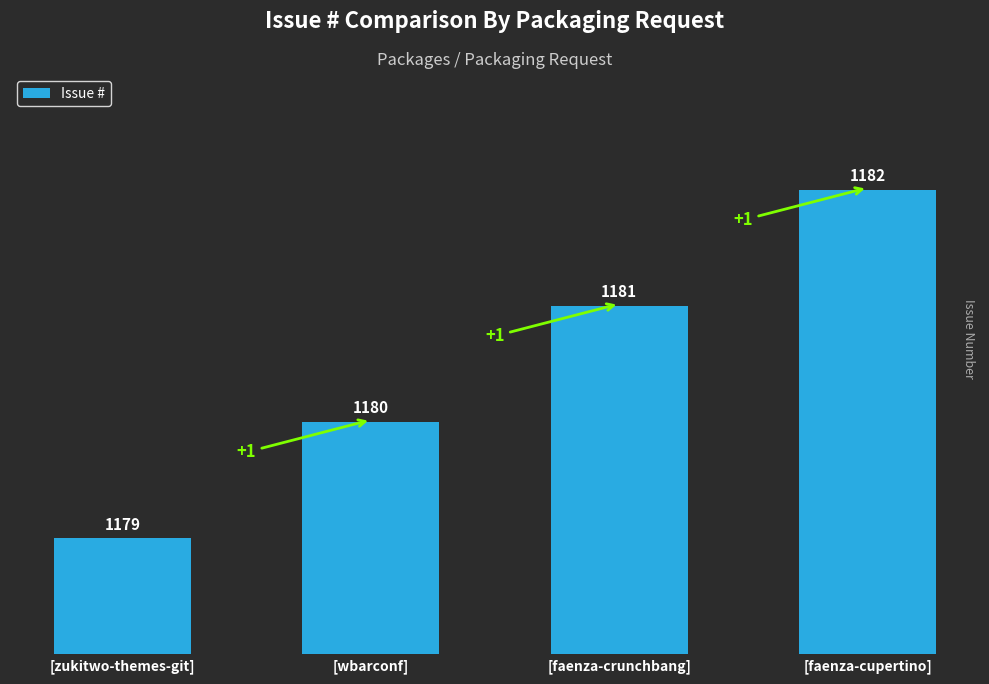

Rank the categories by value from highest to lowest.

[faenza-cupertino], [faenza-crunchbang], [wbarconf], [zukitwo-themes-git]